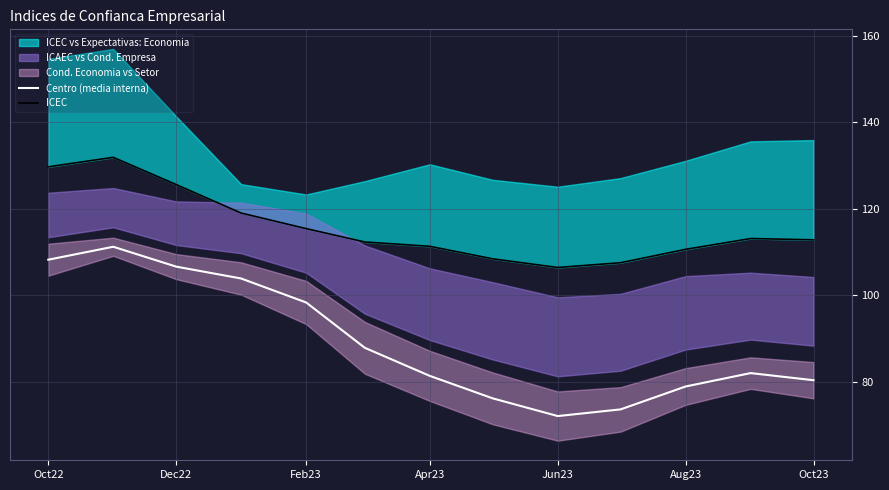

At how many categories does at least one series exceed 107?

12